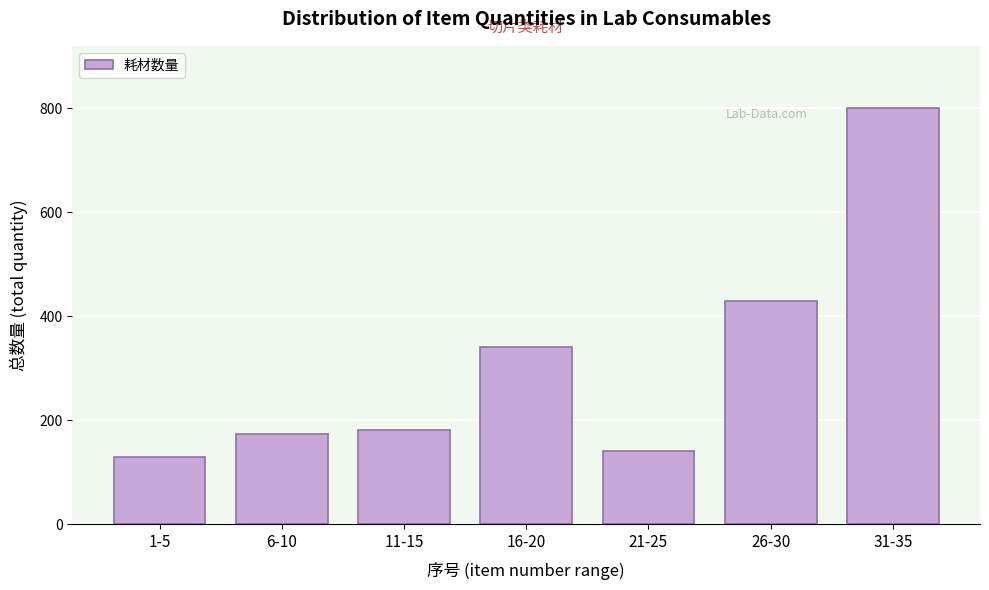

Reading left to right, what are all the values shown in this chart?

1-5=130	6-10=173	11-15=182	16-20=340	21-25=140	26-30=430	31-35=800